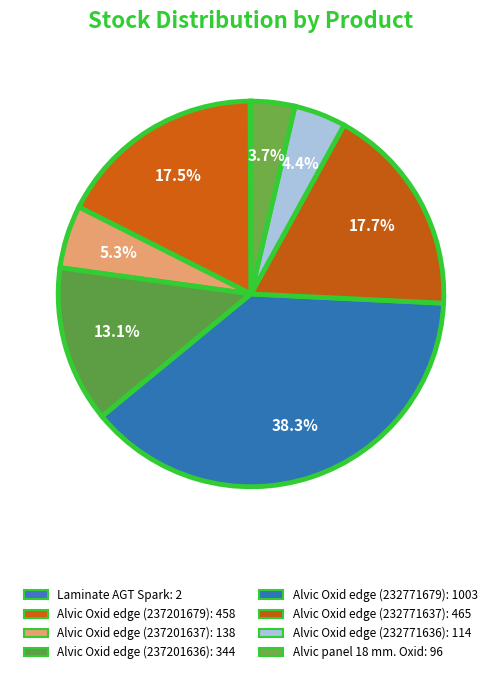

True or false: Alvic Oxid edge (237201637) accounts for 5% of the total.

True